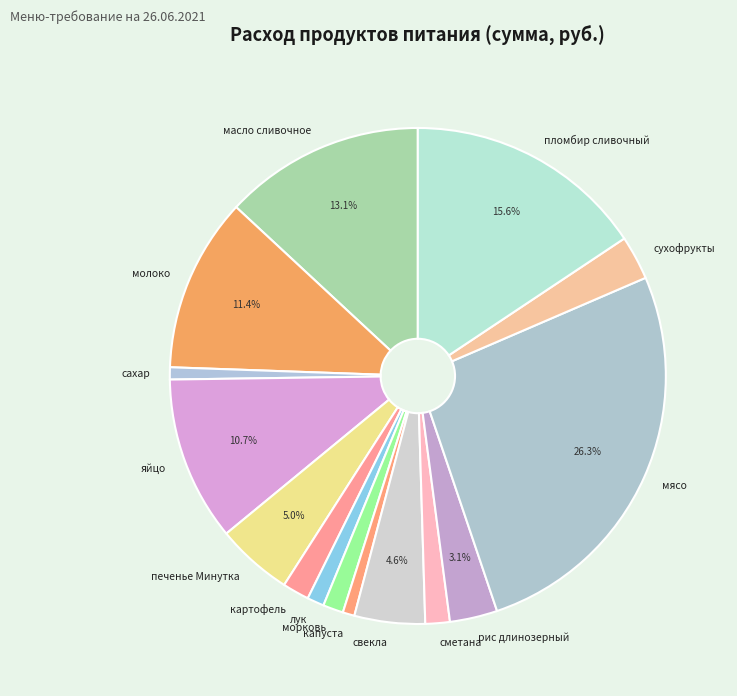

Approximately how many times larger is the value at печенье Минутка compared to яйцо?

0.5